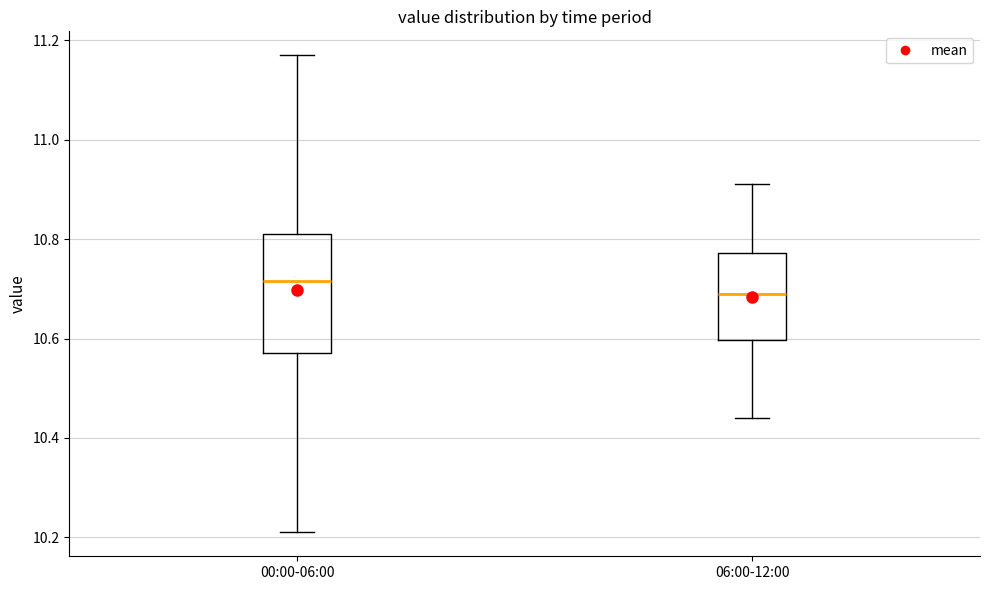

Reading left to right, transcribe this box plot: for each box, give where its median line is, the range the box spans, and where its two whiskers end, as read against the y-axis. The values are not printed on the chart, so give them approximately, as read against the axis.

00:00-06:00: median 10.72, box 10.58 to 10.82, whiskers 10.22 to 11.18
06:00-12:00: median 10.70, box 10.60 to 10.78, whiskers 10.44 to 10.92